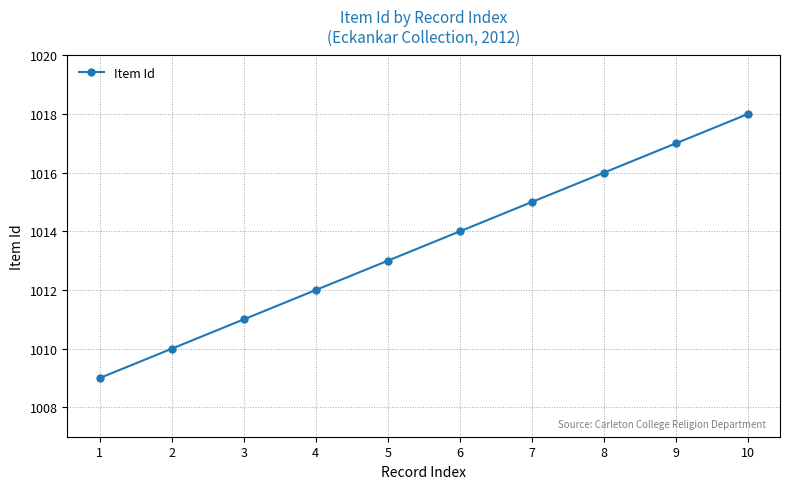

What is the average value?

1014